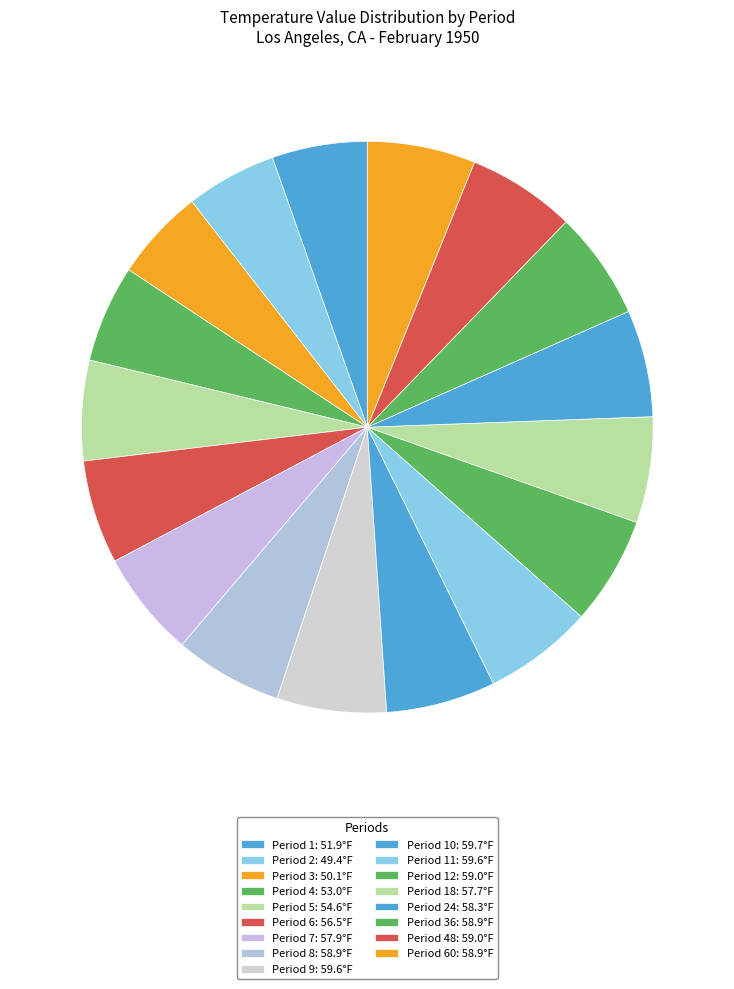

How many segments does this pie chart have?

17